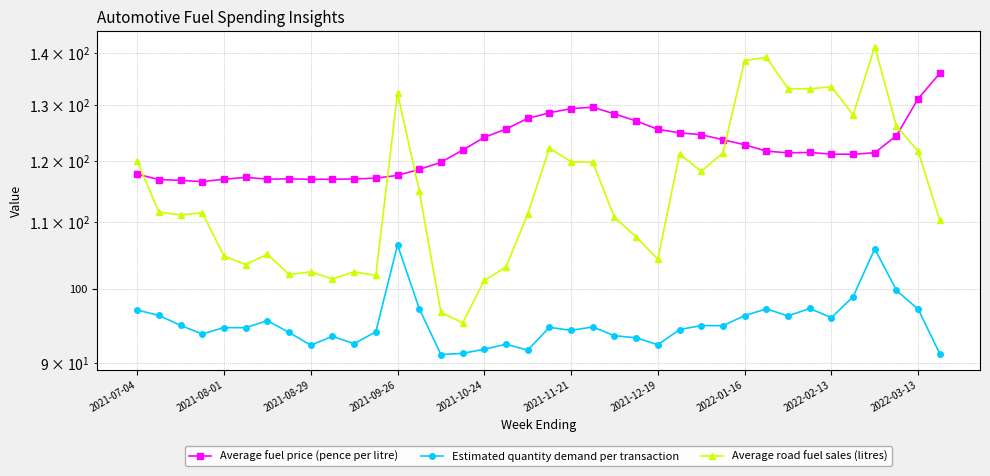

True or false: Average fuel price (pence per litre) and Estimated quantity demand per transaction cross at least once.

False